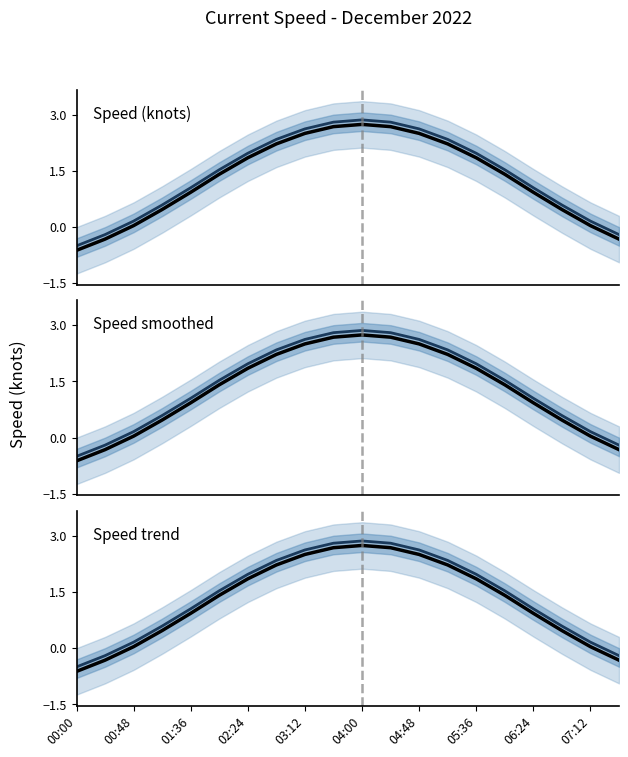

True or false: Projected mean Speed smoothed and Observed Speed trend intersect in this chart.

False